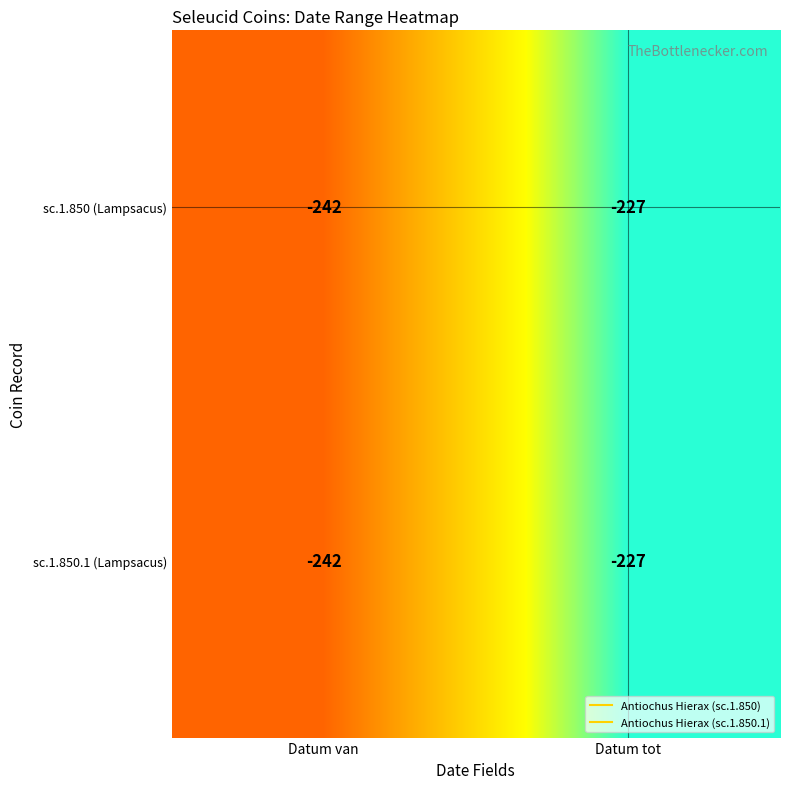

How many data points does each series have?

2